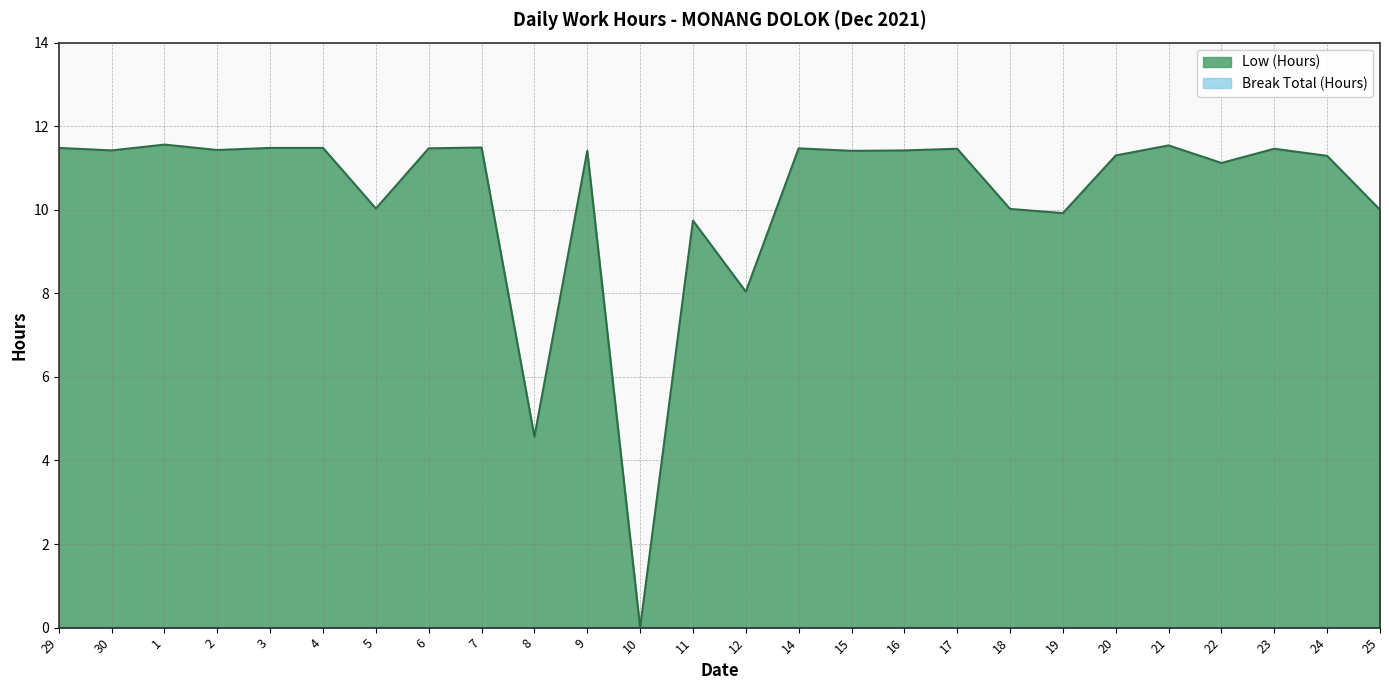

True or false: there are more than 2 points higher than both neighbors.

True